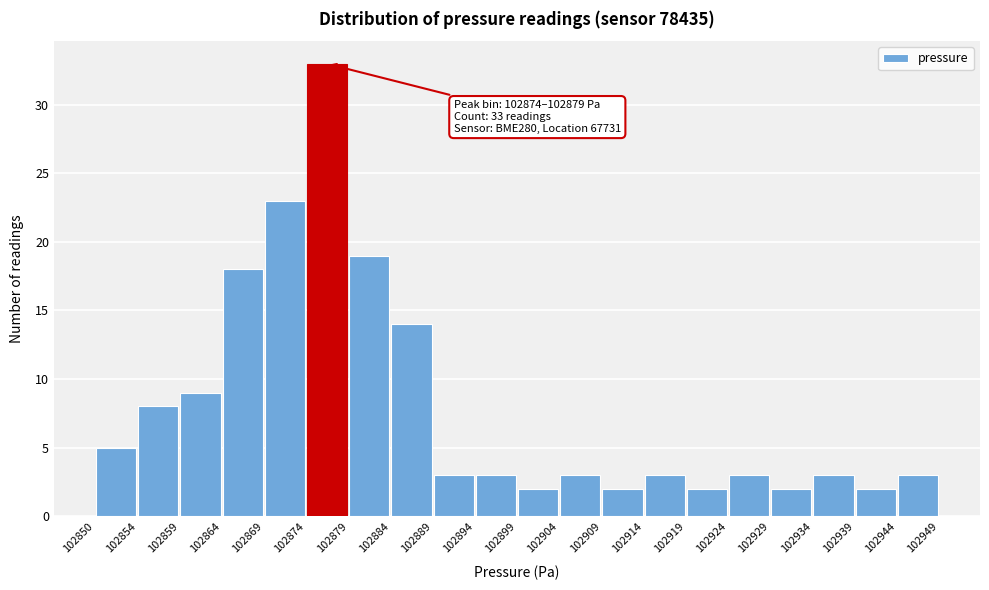

Which range on the x-axis has the tallest bar?

102874 to 102879